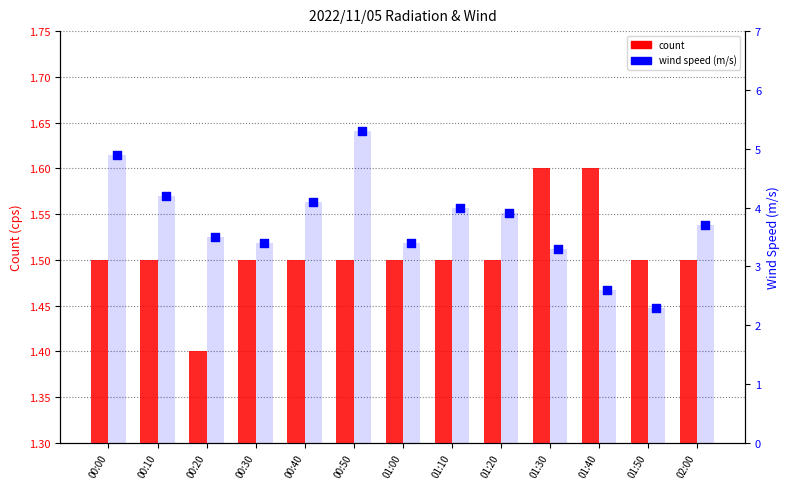

At how many categories does at least one series exceed 4?

4